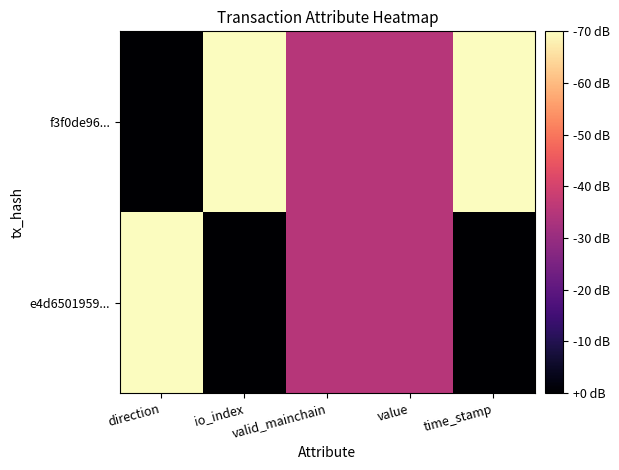

Which series has the largest total across all categories?

f3f0de96...